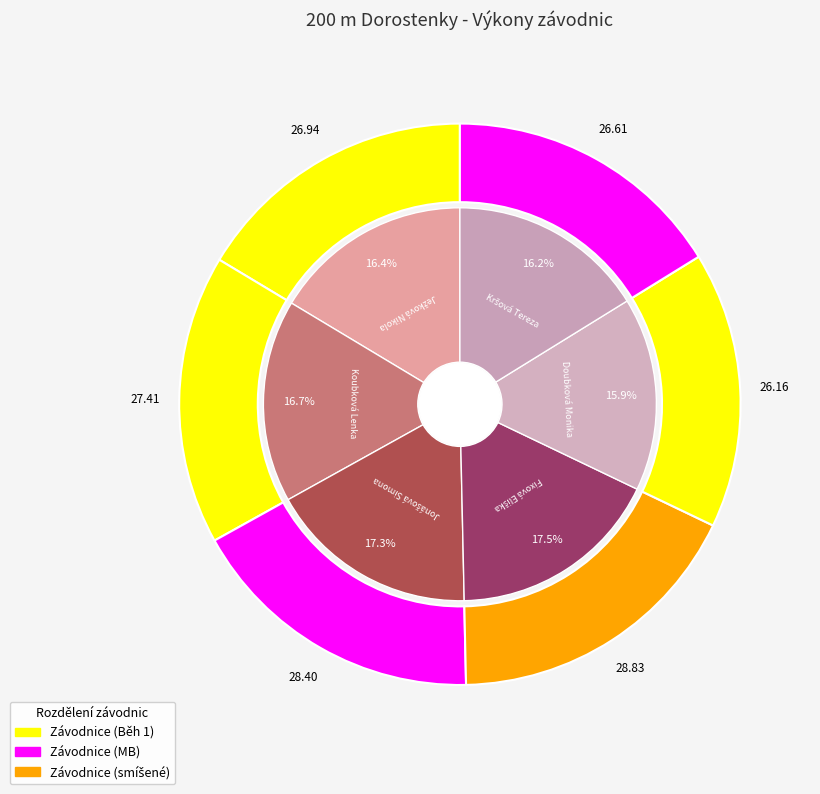

Which slice is the smallest?

Doubková Monika